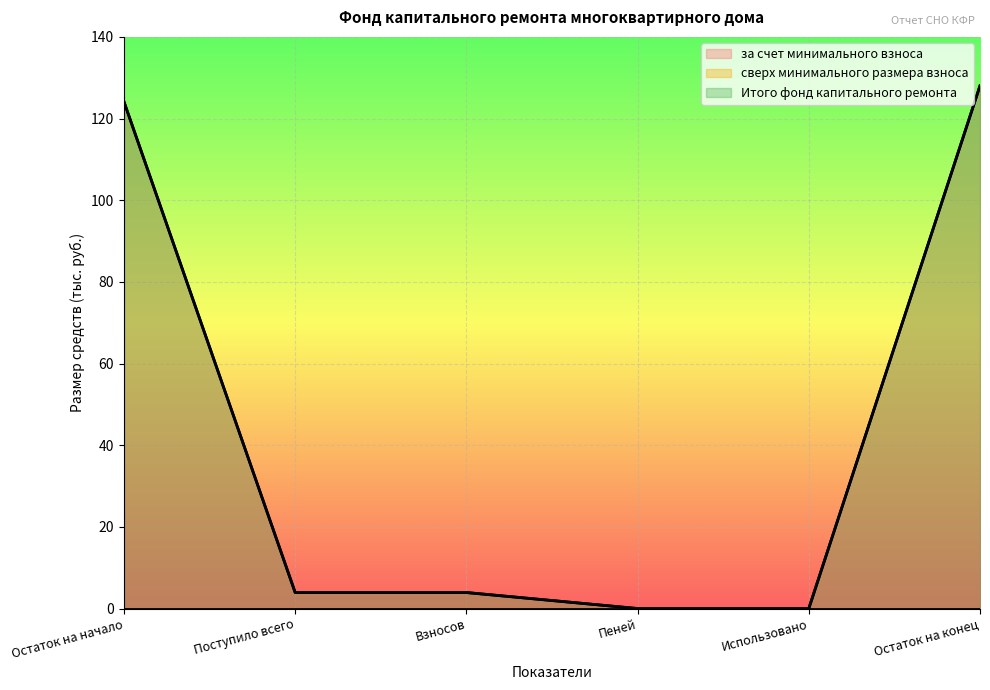

True or false: за счет минимального взноса has a value of 6.2 at Взносов.

False